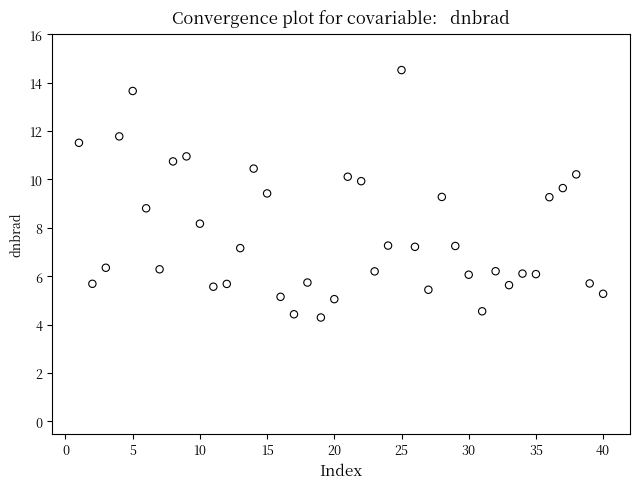

What is the range of Y values (max minus min)?

10.2